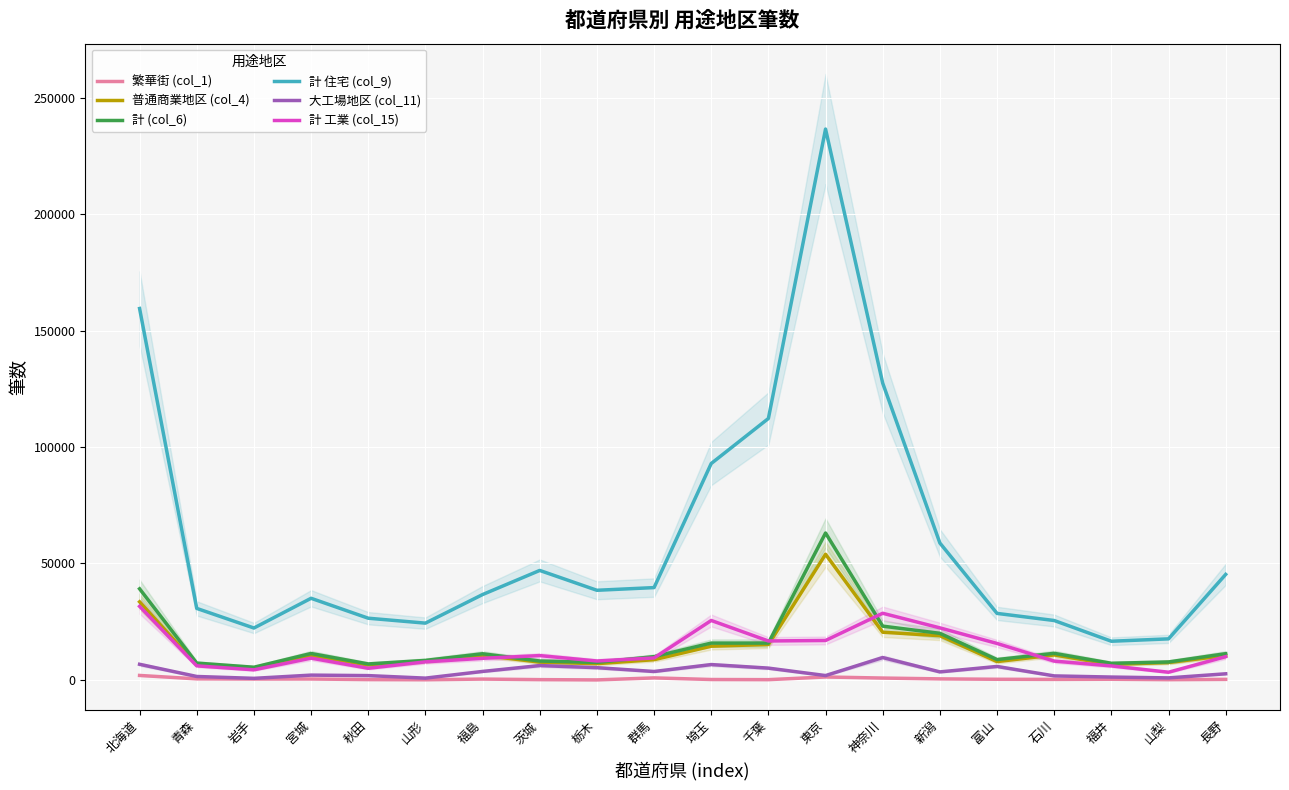

How many lines are shown in the chart?

6